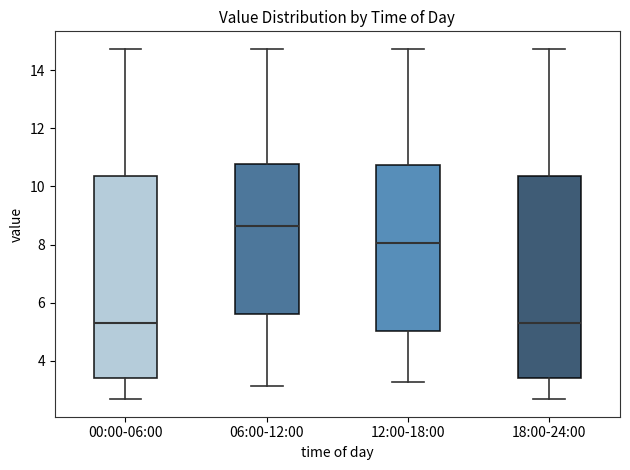

Where is the lower edge of the box for 00:00-06:00 on the y-axis? The values are not printed on the chart, so give them approximately, as read against the axis.

3.4